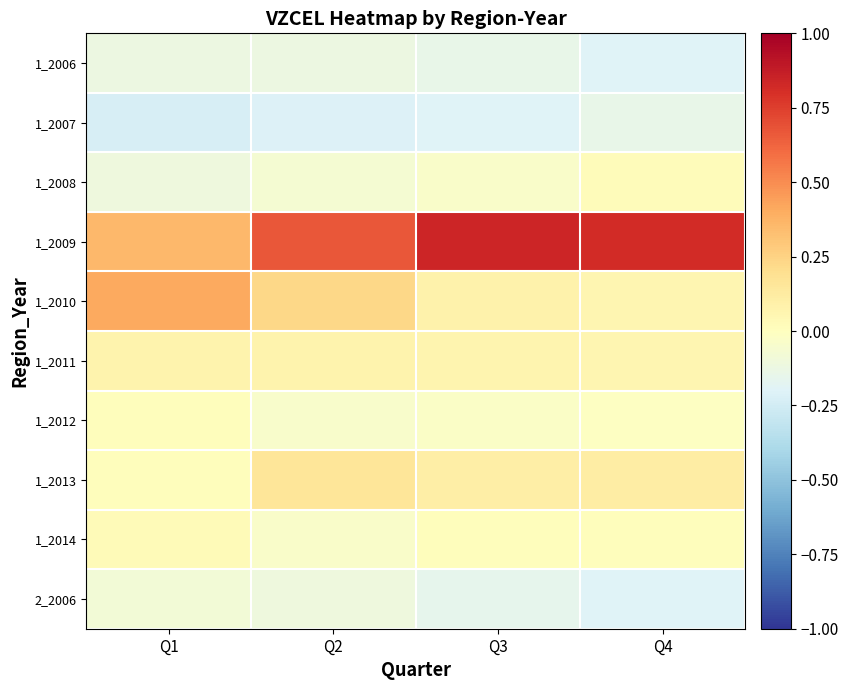

What is the greatest value displayed?

0.8